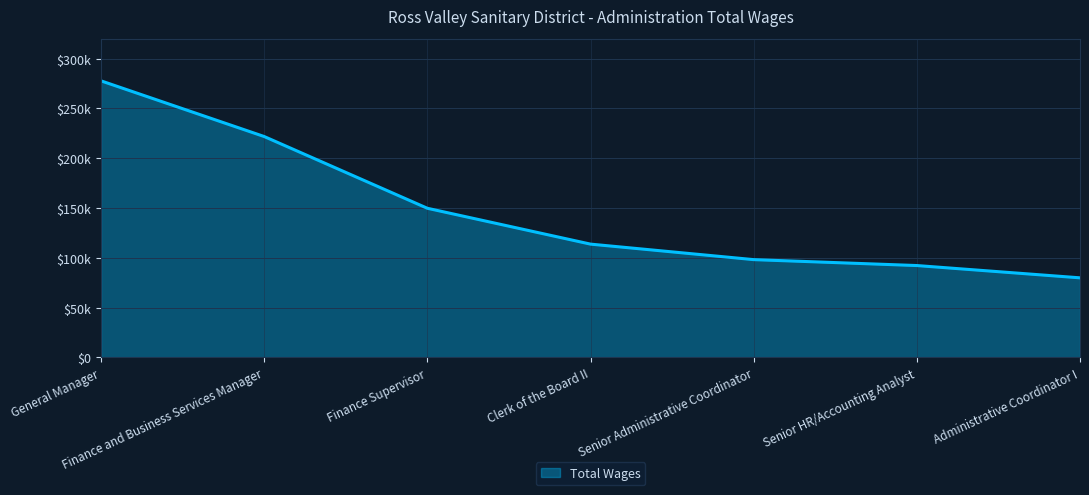

Does the chart display data point markers on the line(s)?

No